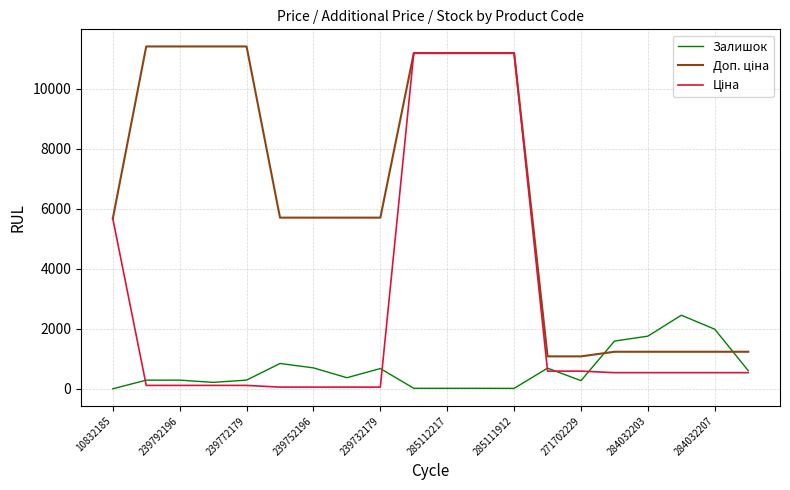

What is the greatest value displayed?

11410.0